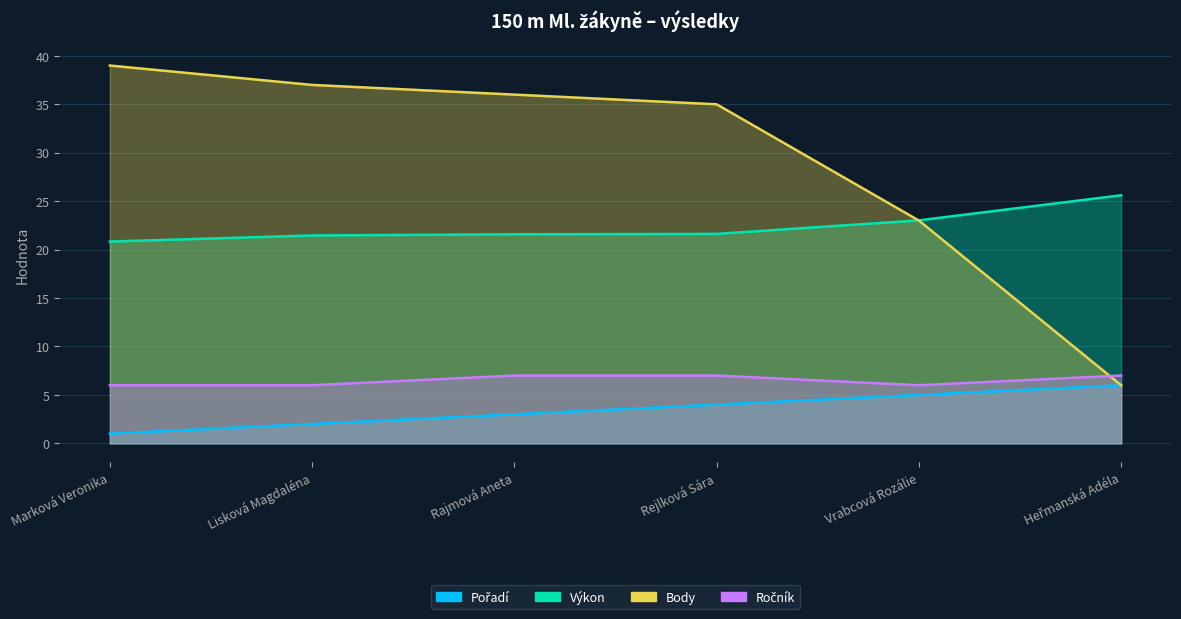

Which series ends up on top after the final intersection of Ročník and Body?

Ročník